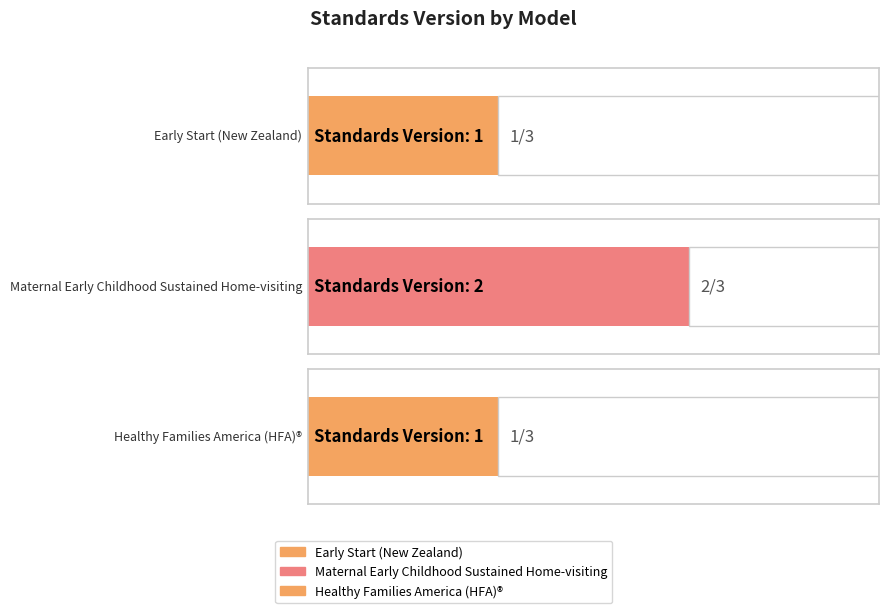

List the labels in order of value, largest first.

Maternal Early Childhood Sustained Home-visiting, Early Start (New Zealand), Healthy Families America (HFA)®